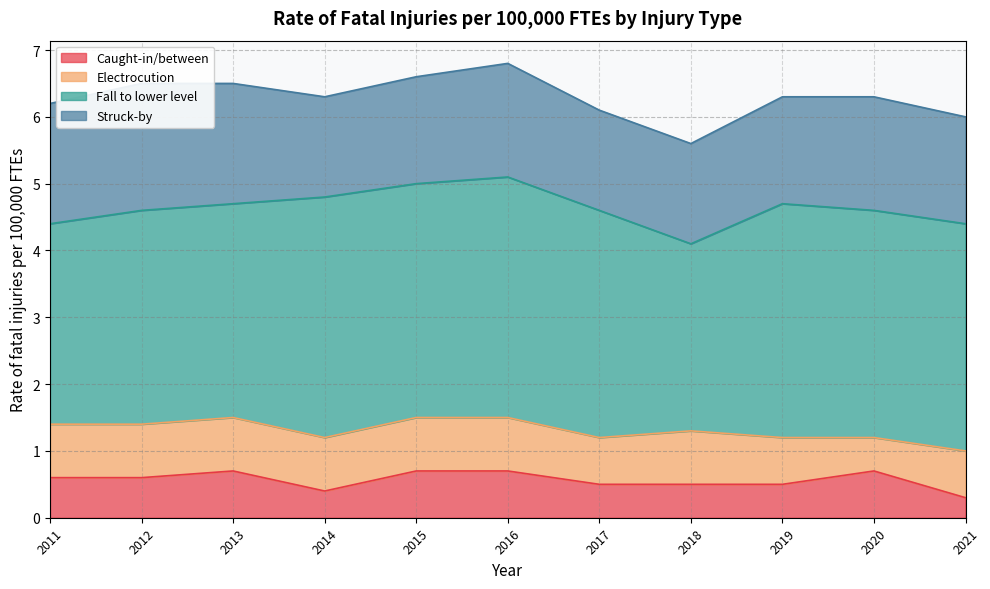

At 2017, list the series in order from largest to smallest.

Fall to lower level, Struck-by, Electrocution, Caught-in/between